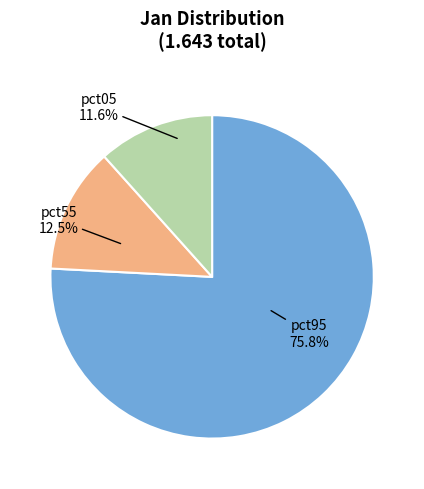

Is there any slice that represents more than half of the pie?

Yes